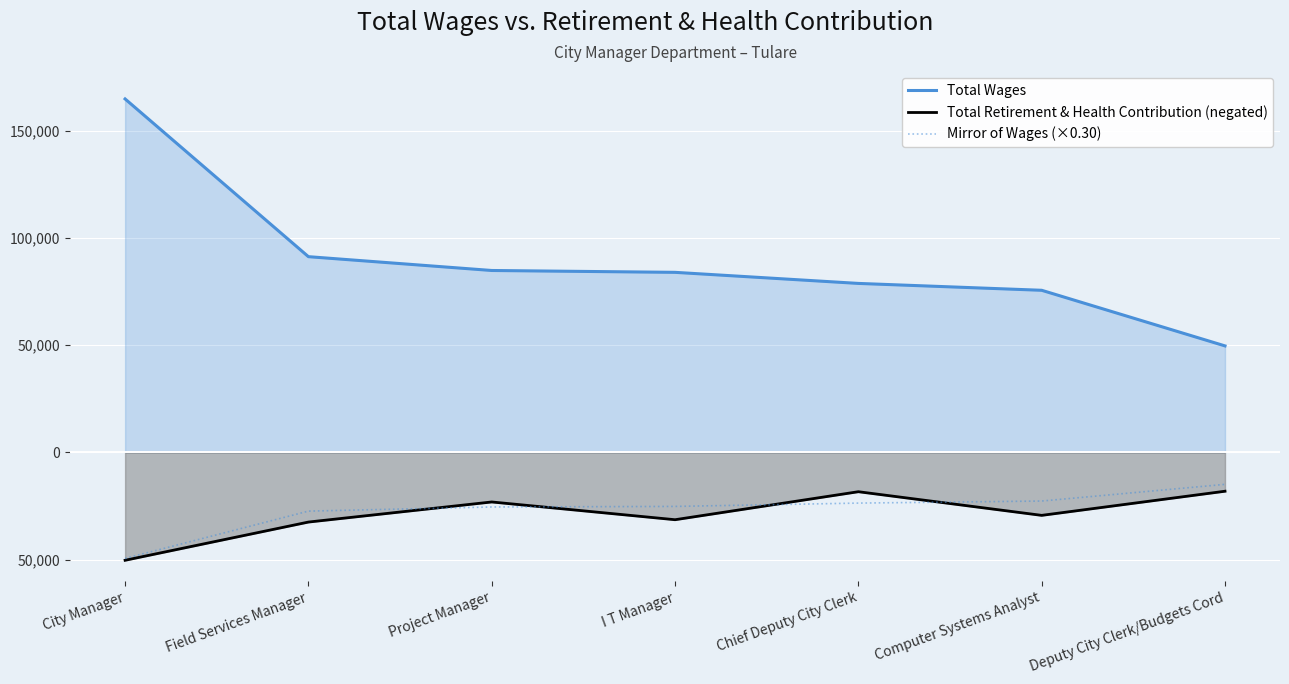

At which label is Mirror of Wages (×0.30) closest to -32168?

Field Services Manager